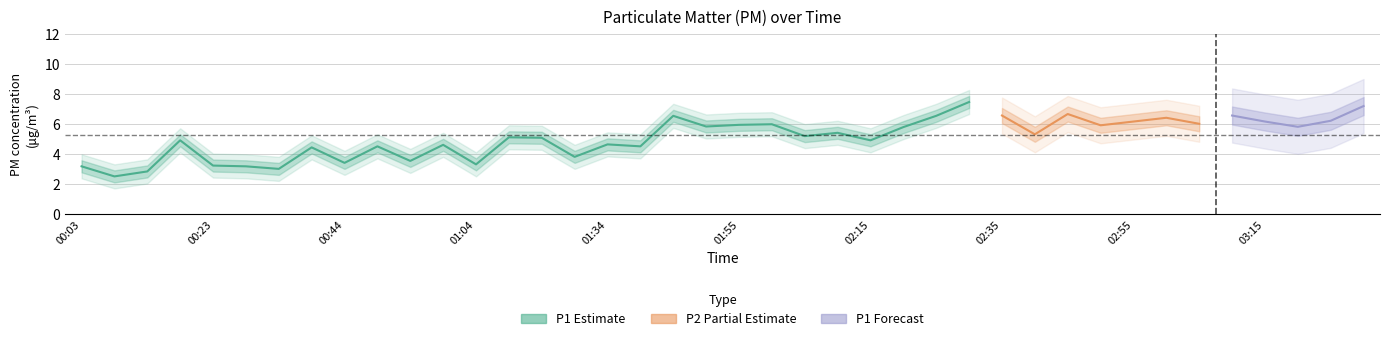

What position from the right is 00:34?

34